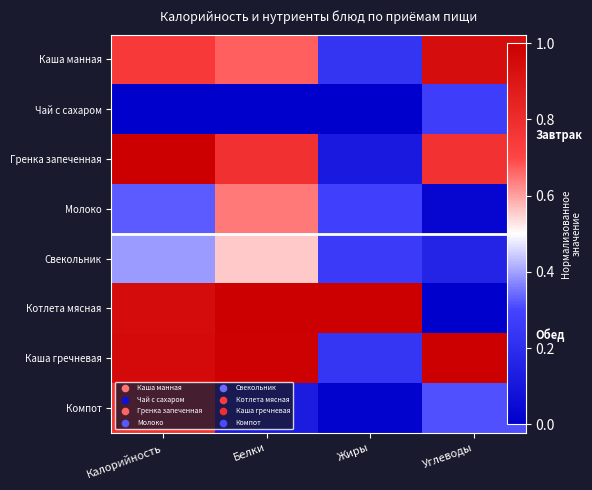

Read the Свекольник value at Жиры.

0.3